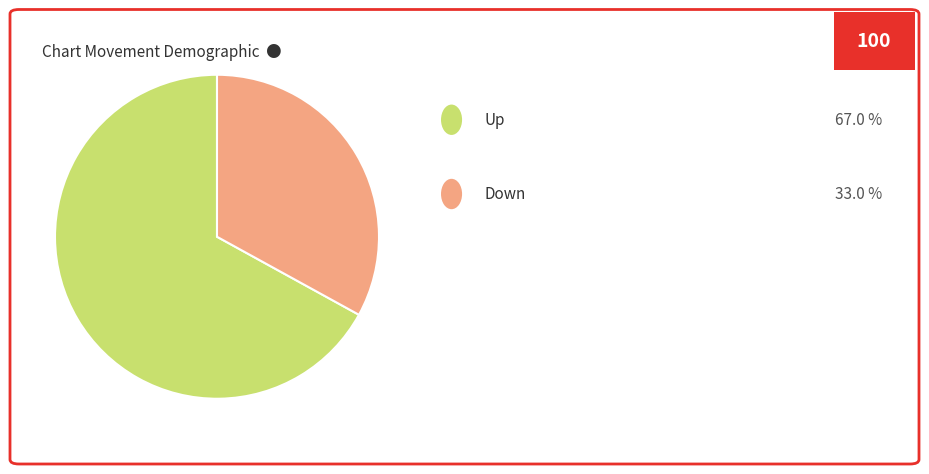

How many slices are in this pie chart?

2